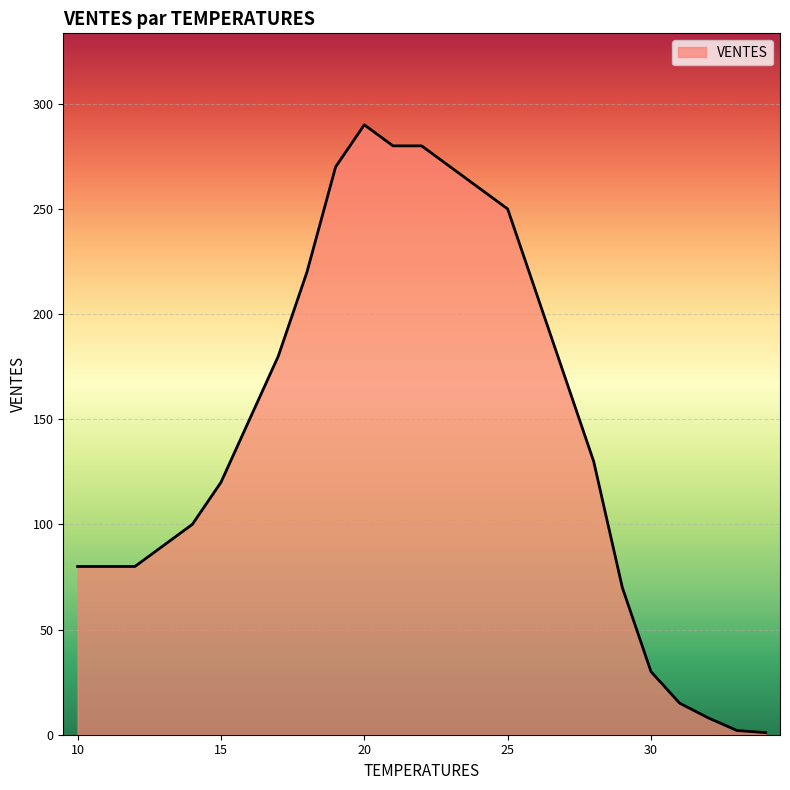

What is the minimum value shown in the chart?

1